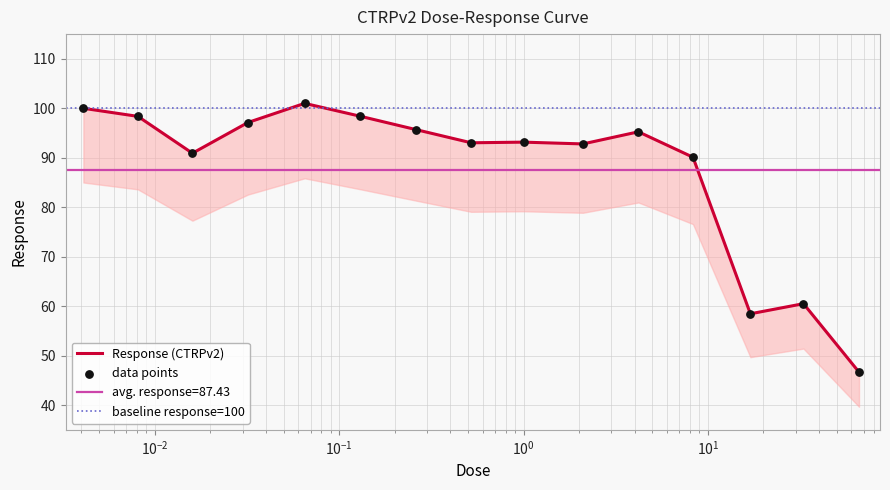

What is the ratio of the value at 33.0 to the value at 4.2?

0.6